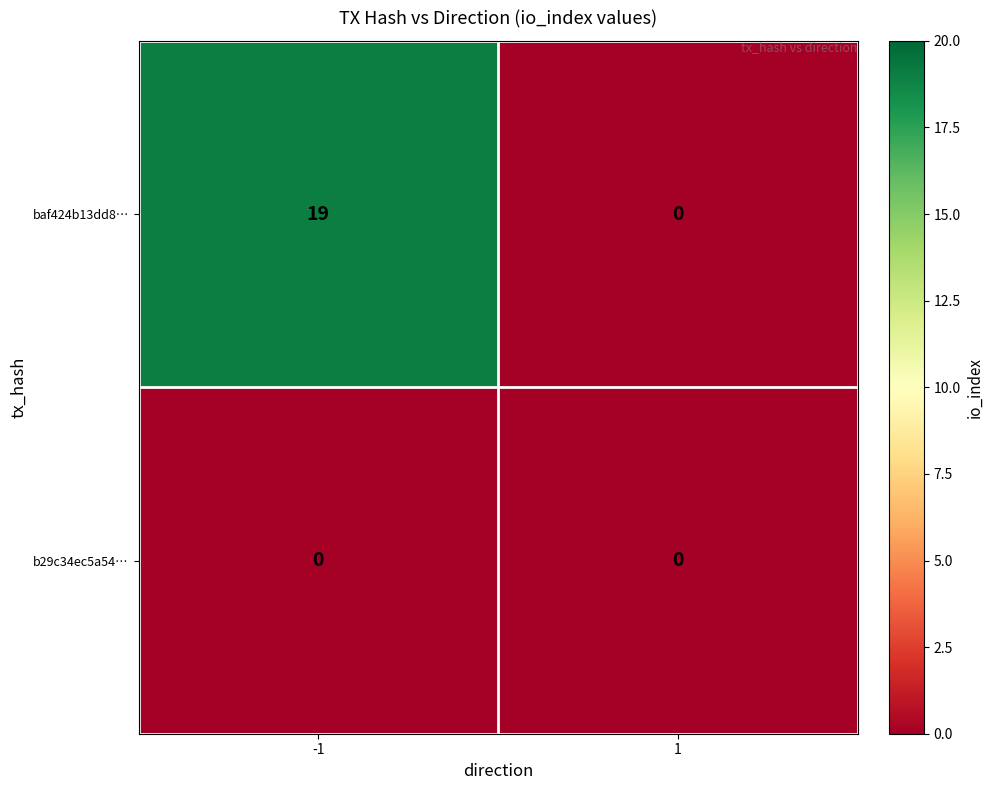

Reading left to right, transcribe all the data shown in this chart.

baf424b13dd8…: -1=19	1=0
b29c34ec5a54…: -1=0	1=0